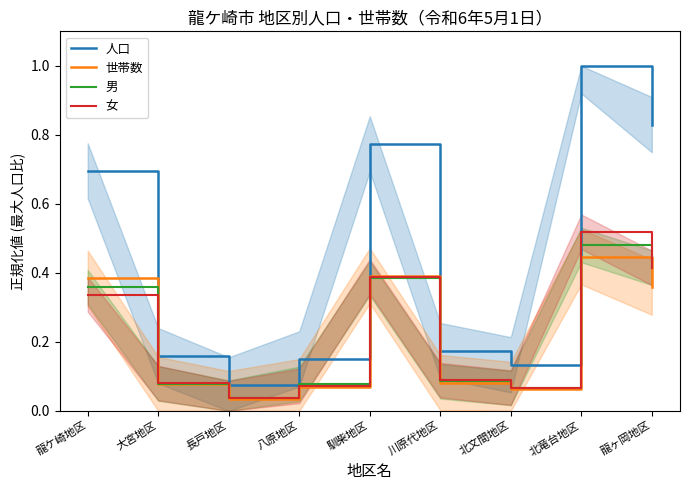

Between 長戸地区 and 馴柴地区, which series saw the biggest shift?

人口